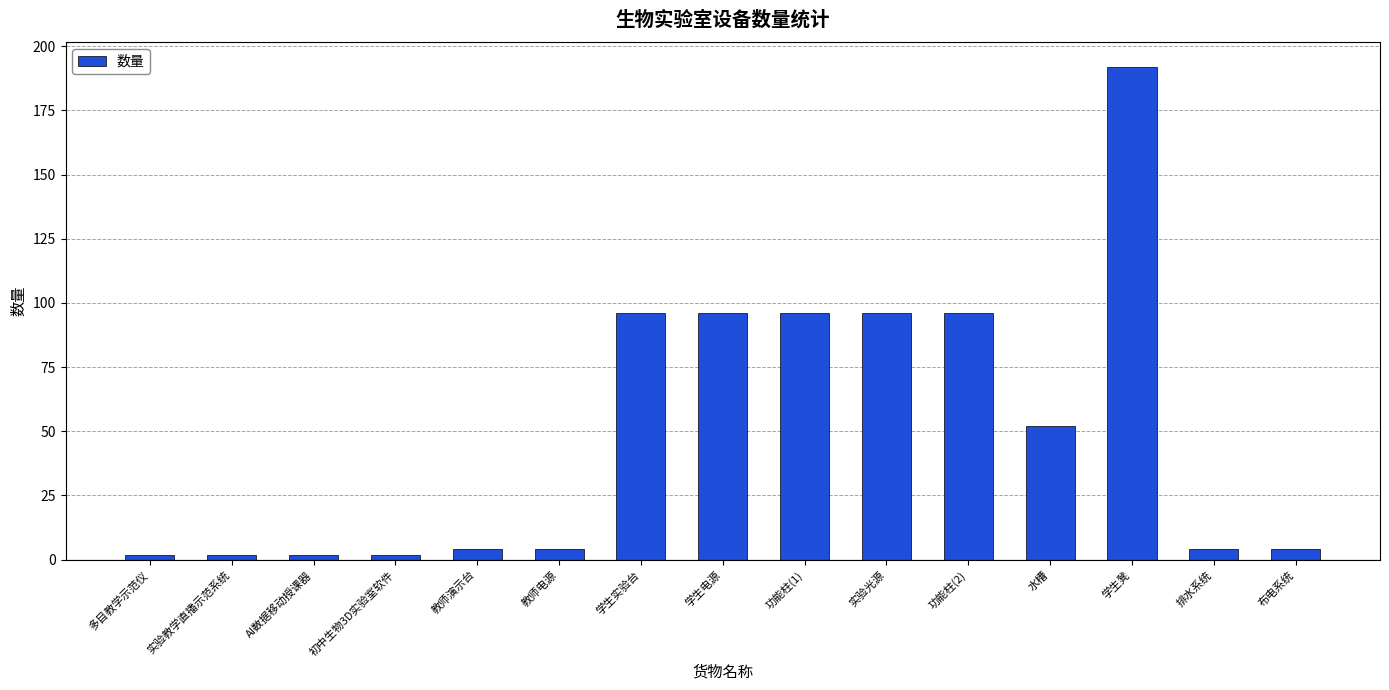

Is it true that the value at 教师电源 is 4?

True